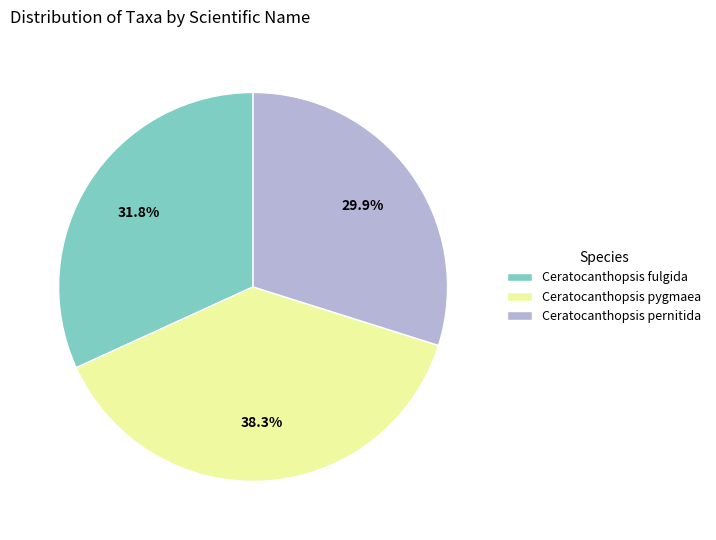

To the nearest percent, what percentage of the pie is Ceratocanthopsis pernitida?

30%